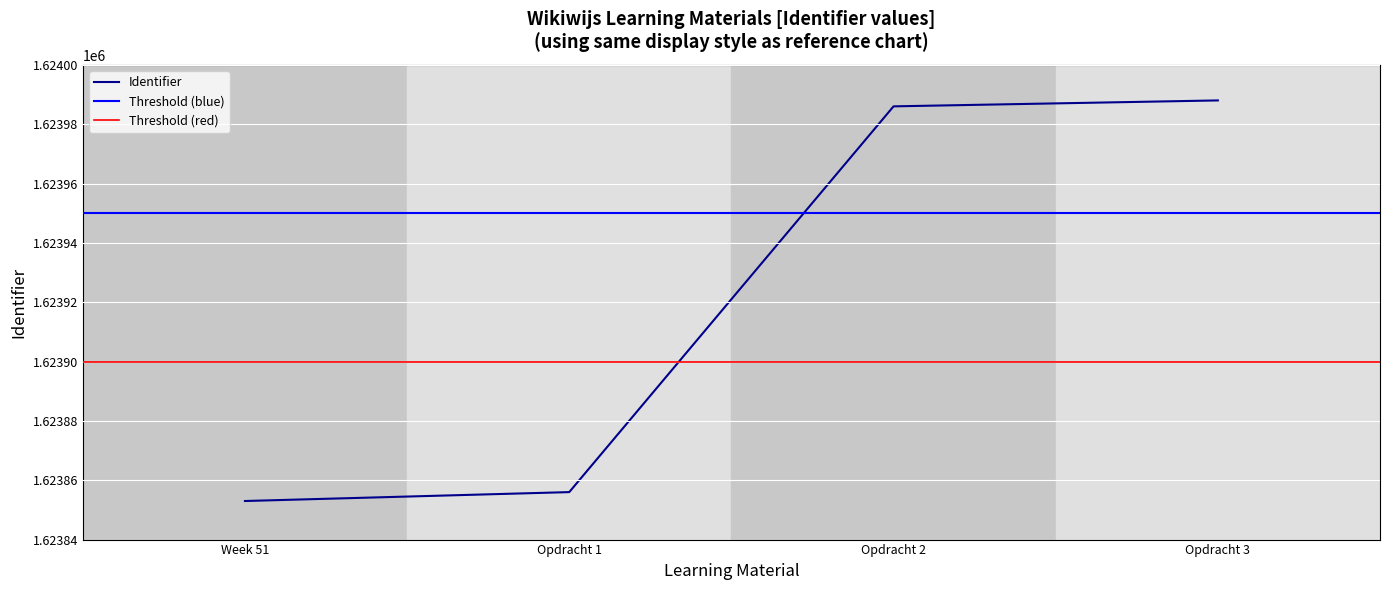

True or false: Identifier has more than 1 points higher than both neighbors.

False